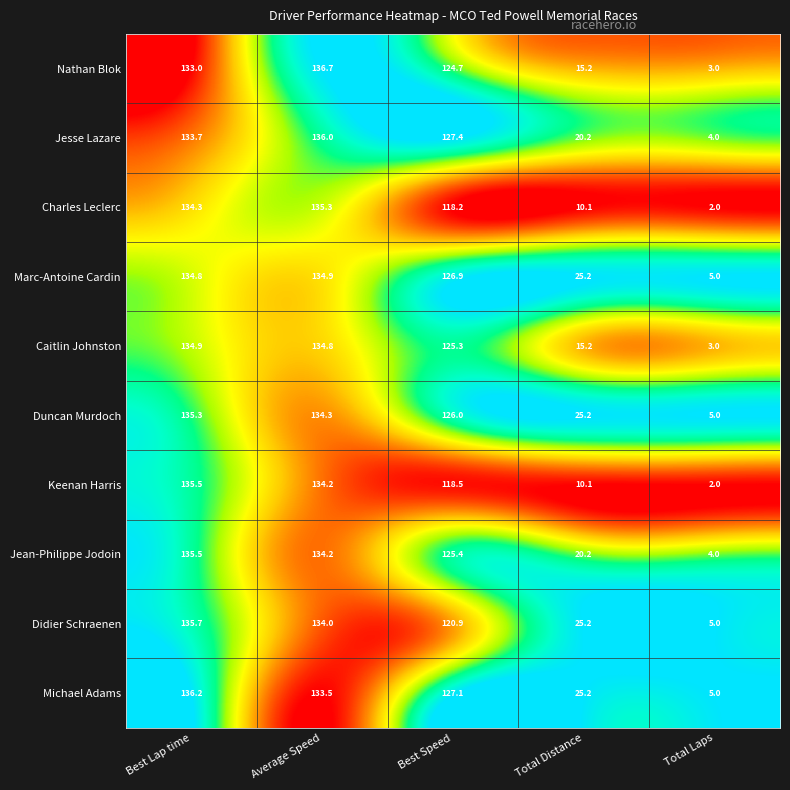

What is the total value across all series at Total Laps?

38.0